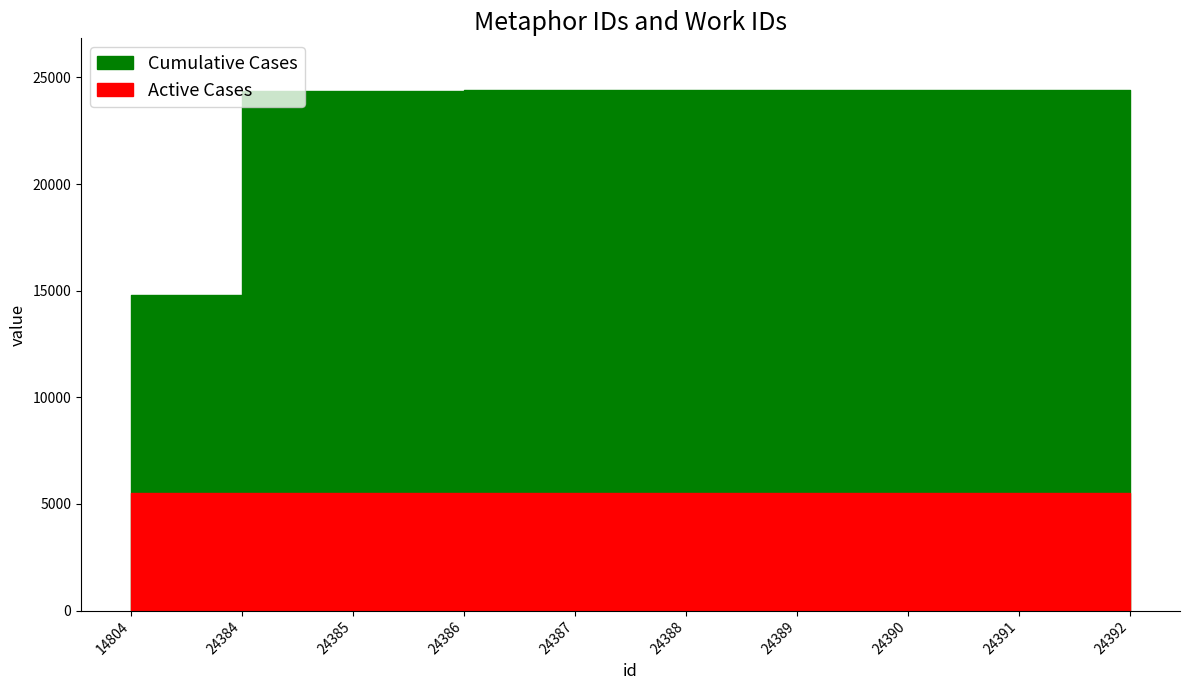

List the labels in order of Active Cases value, largest first.

14804, 24384, 24385, 24386, 24387, 24388, 24389, 24390, 24391, 24392